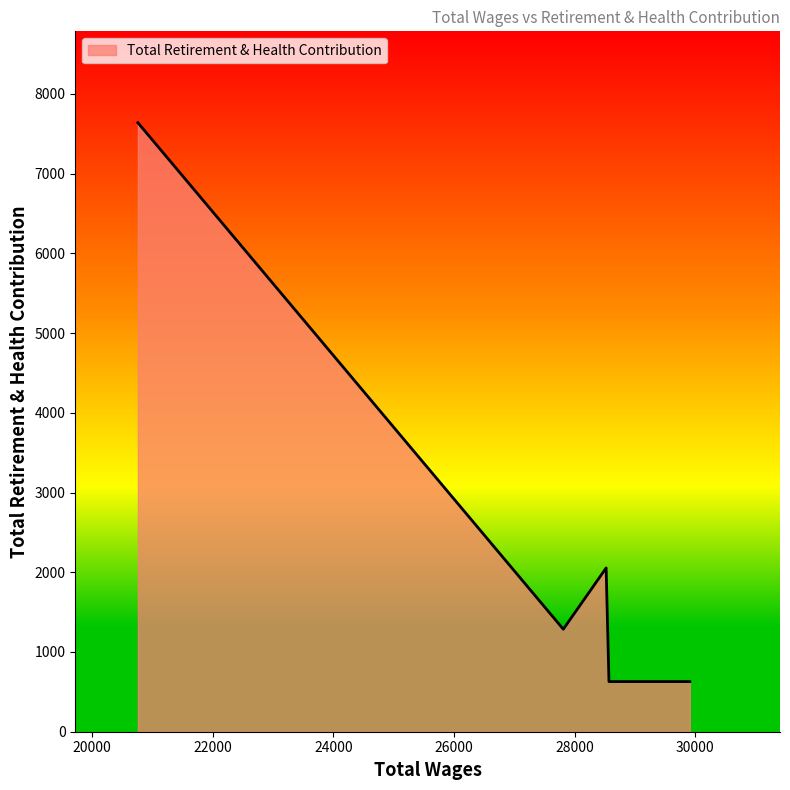

What is the sum of all values?

12237